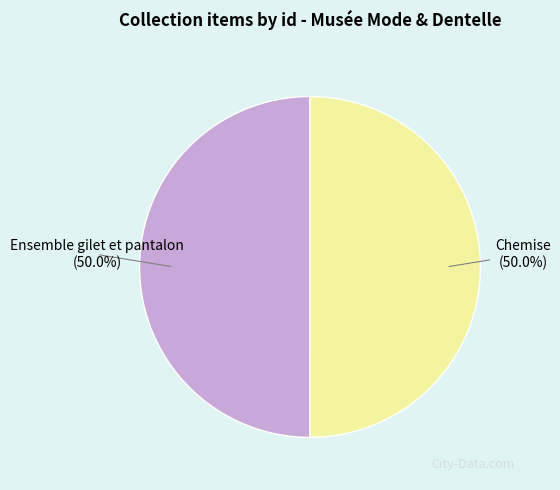

Count the number of slices in the pie.

2